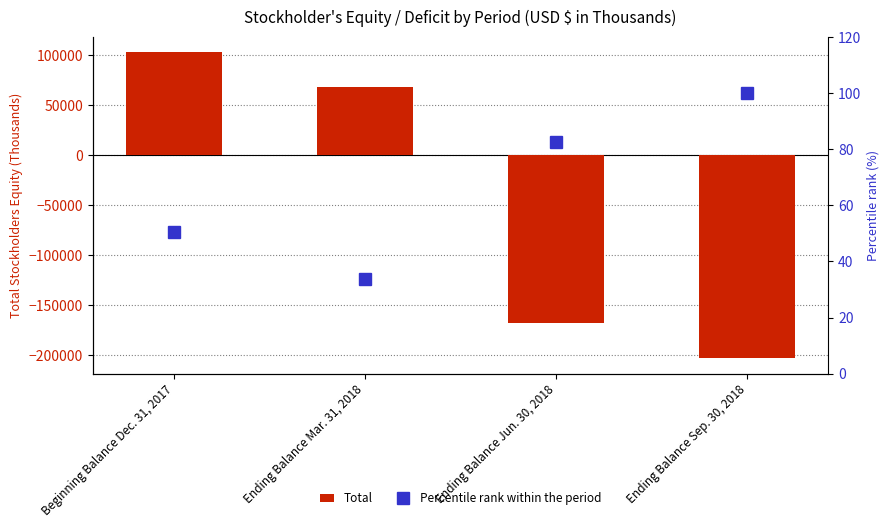

What is the total value across all series at Ending Balance Sep. 30, 2018?

-202807.0